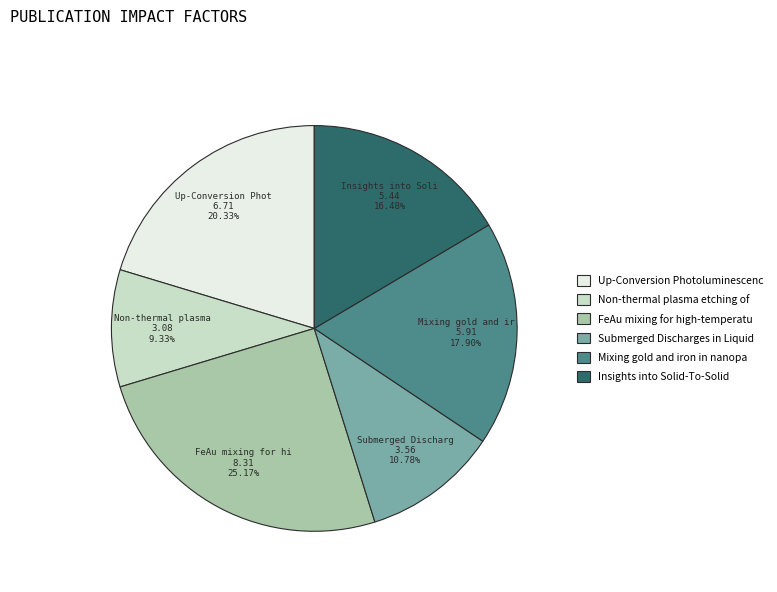

Is there a majority slice in this chart?

No